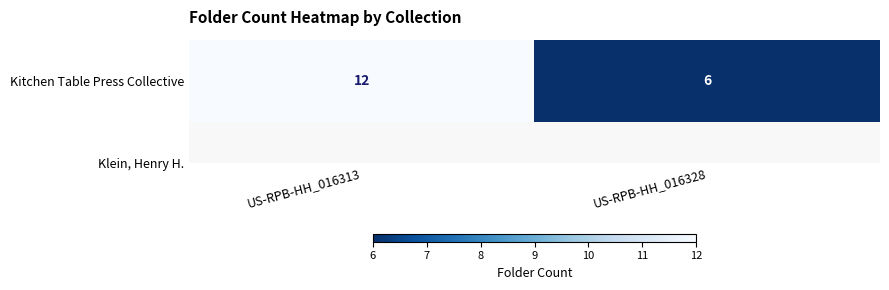

Rank the categories by value from highest to lowest.

US-RPB-HH_016313, US-RPB-HH_016328